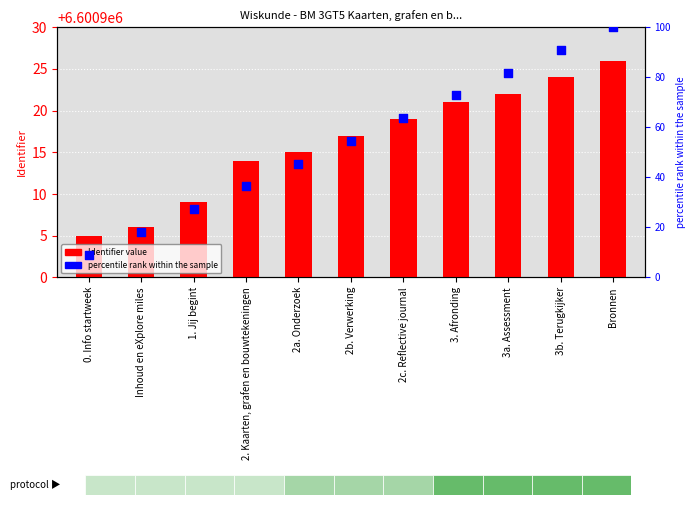

At how many categories does at least one series exceed 99?

1